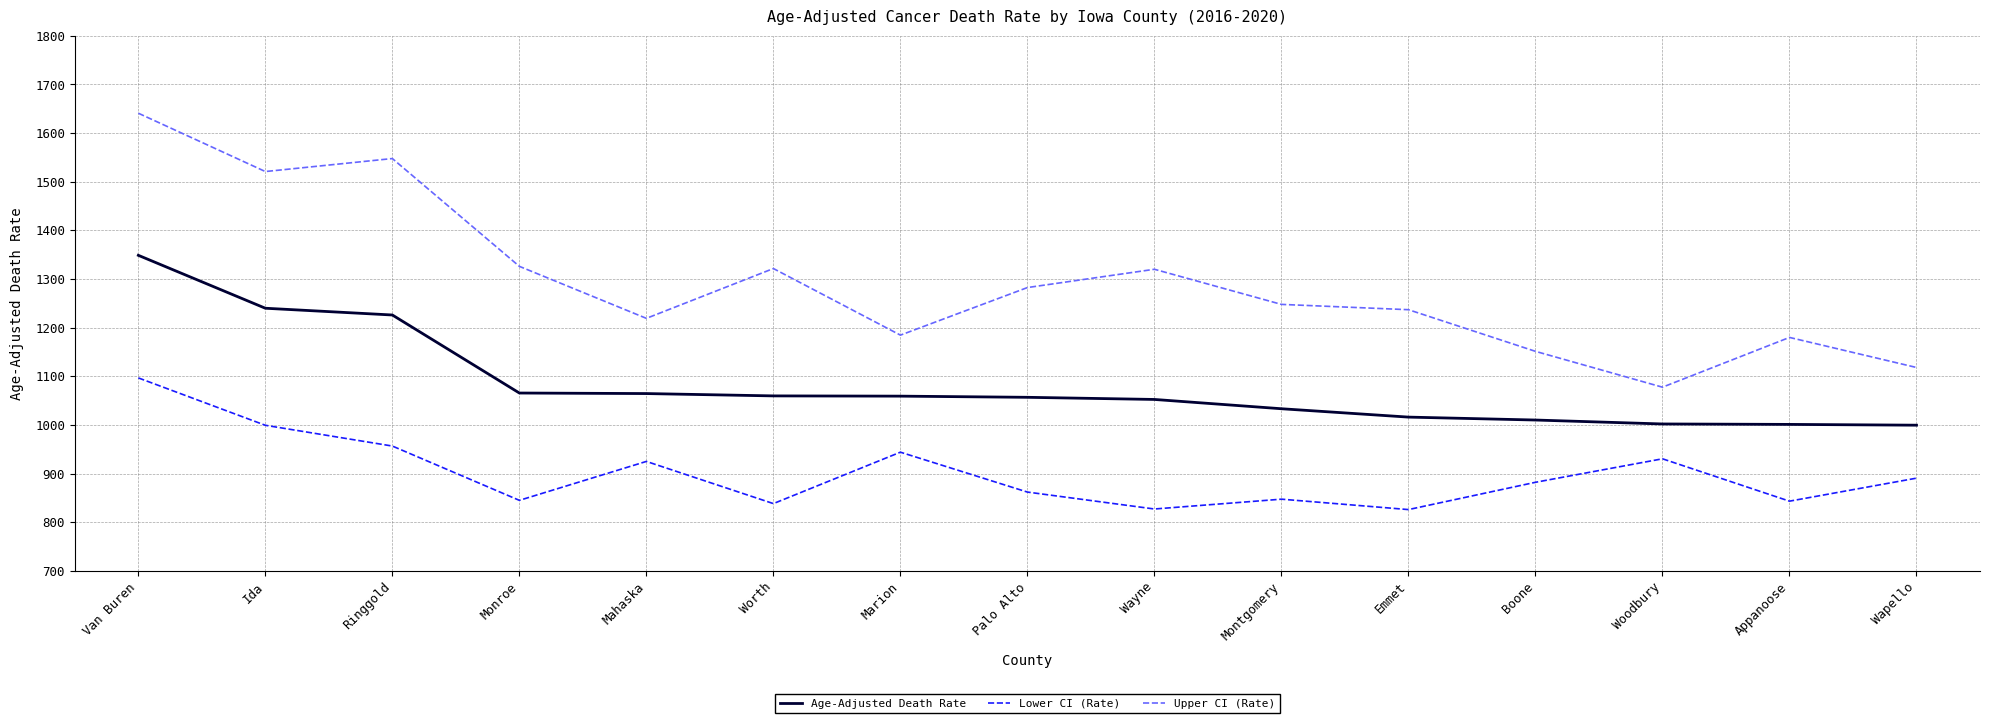

How many values in the Age-Adjusted Death Rate series are below 1056?

7